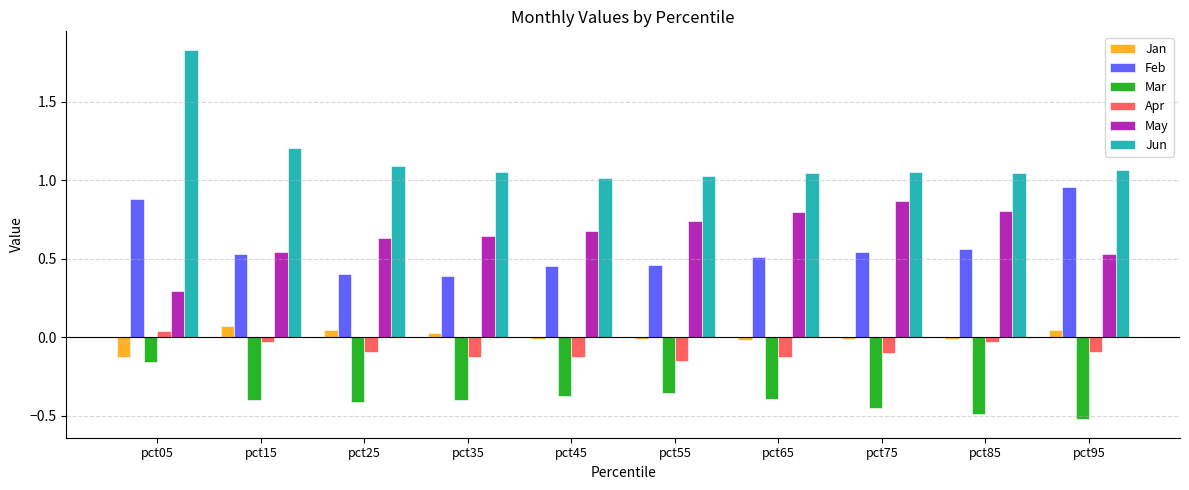

Which category has the highest value in the Jun series?

pct05